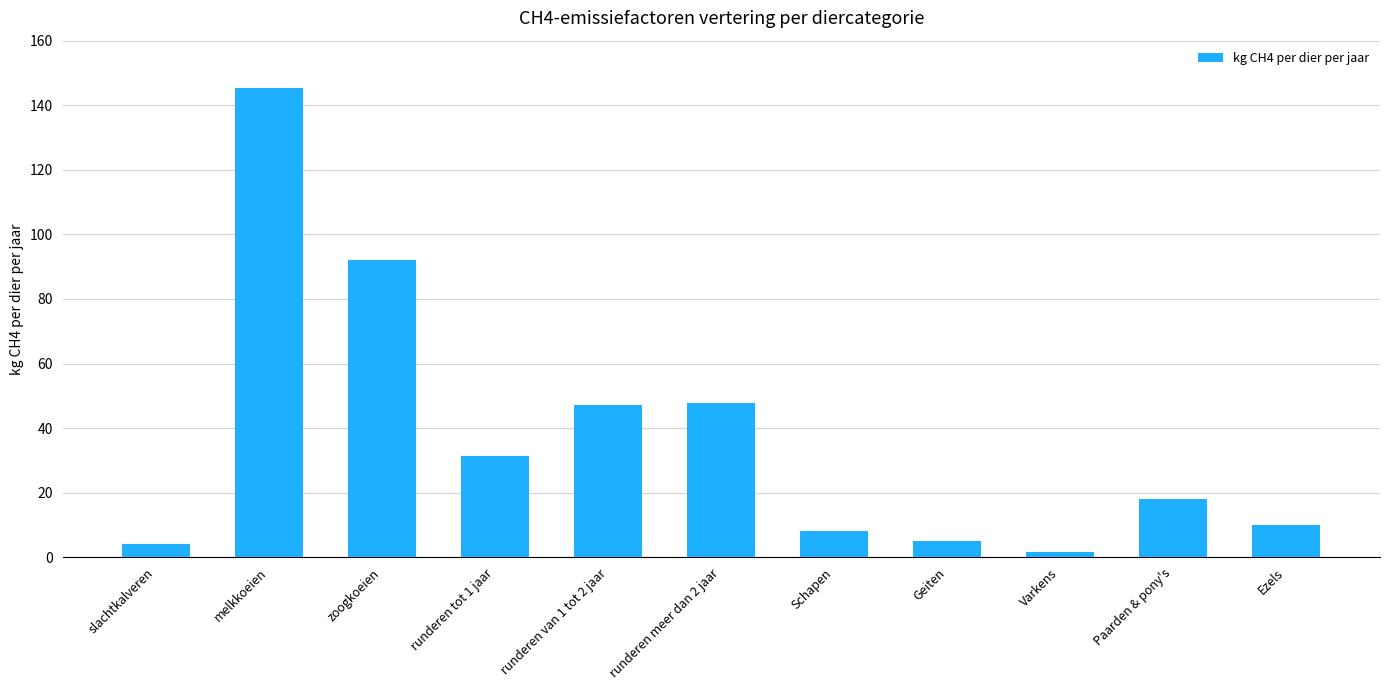

What is the sum of the values at slachtkalveren and runderen meer dan 2 jaar?

51.7